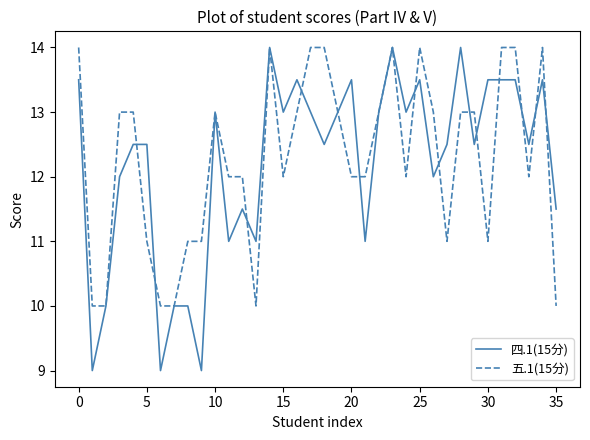

How many lines are shown in the chart?

2